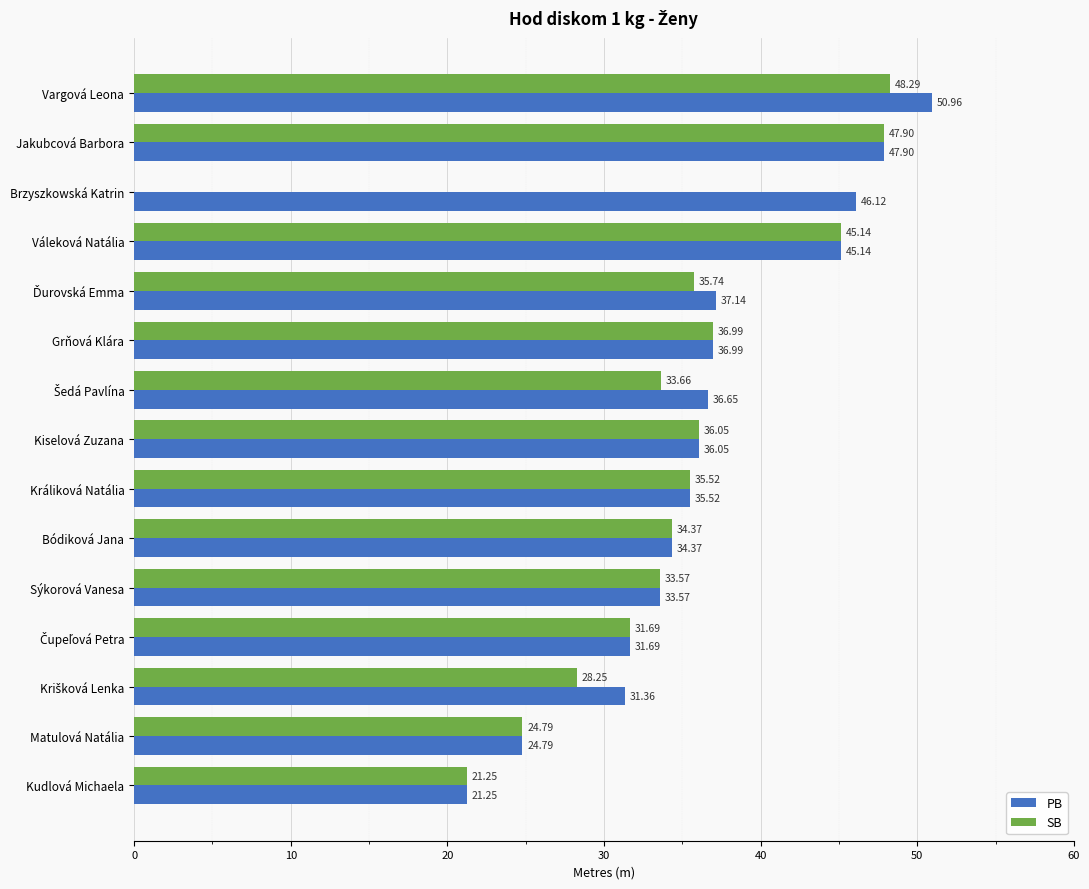

Which series changed the most between Vargová Leona and Brzyszkowská Katrin?

SB